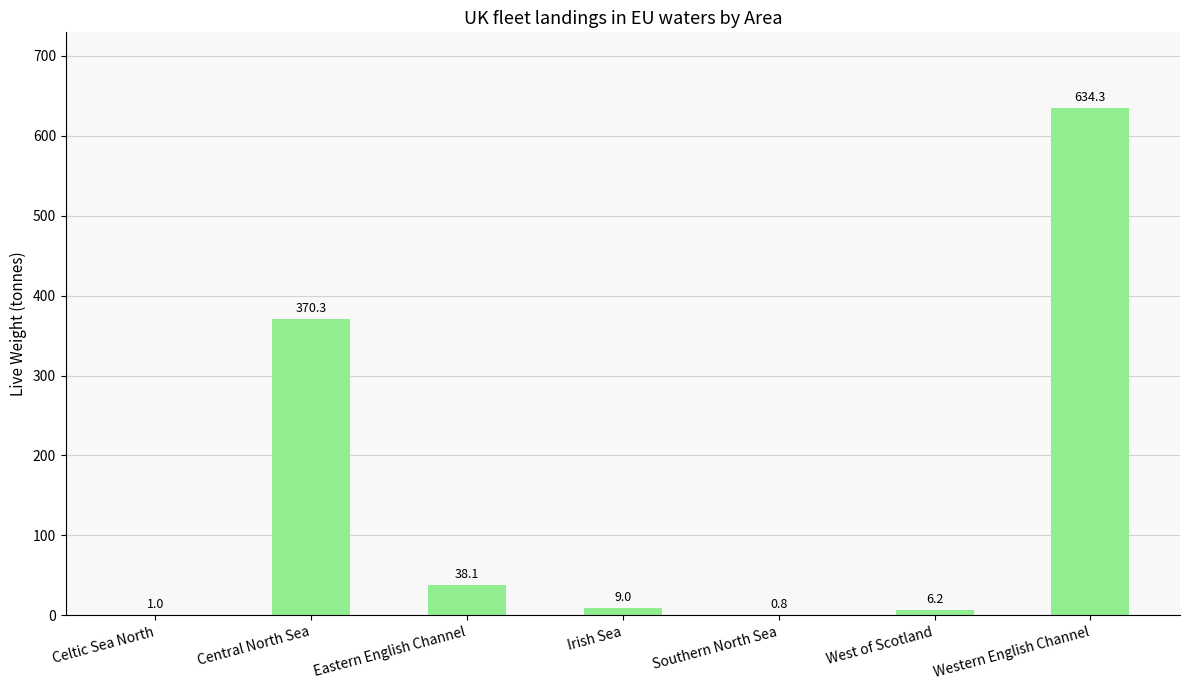

Reading left to right, list all the values displayed in this chart.

Celtic Sea North=1.0	Central North Sea=370.3	Eastern English Channel=38.1	Irish Sea=9.0	Southern North Sea=0.8	West of Scotland=6.2	Western English Channel=634.3